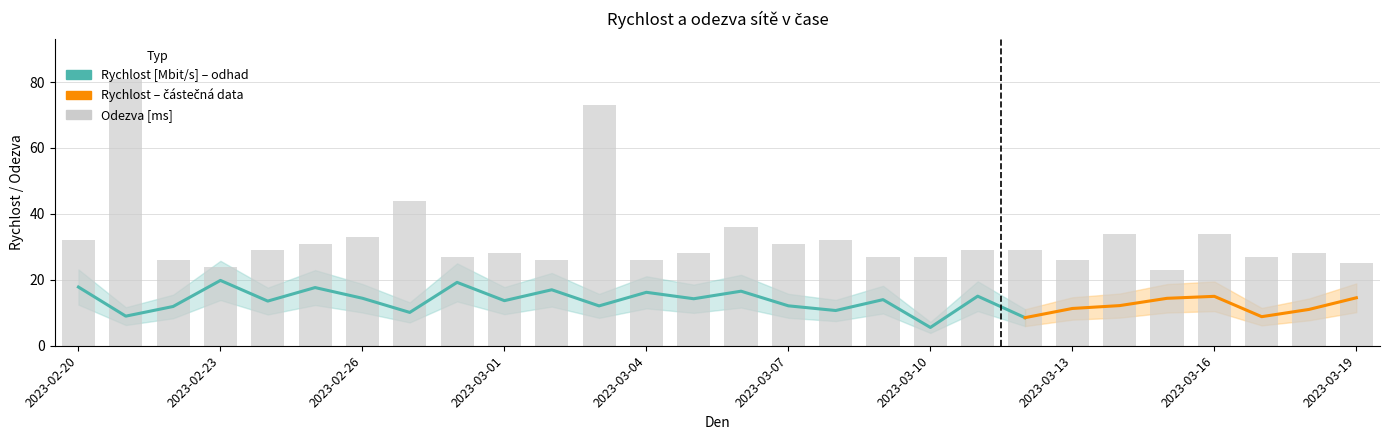

What is the label of the 17th bar from the left?

2023-03-08